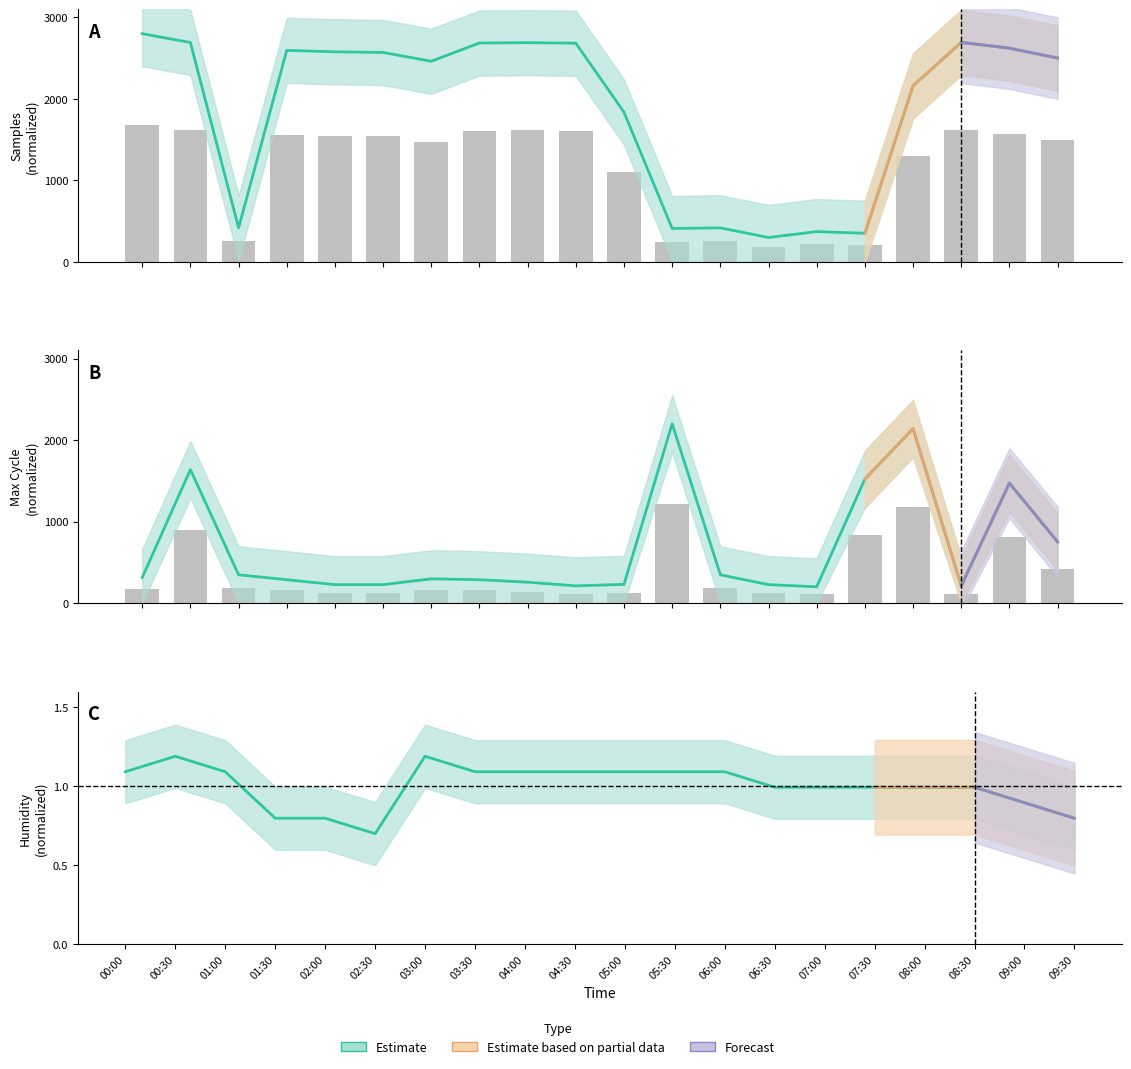

Where does the Max_cycle series first go above 298?

00:00